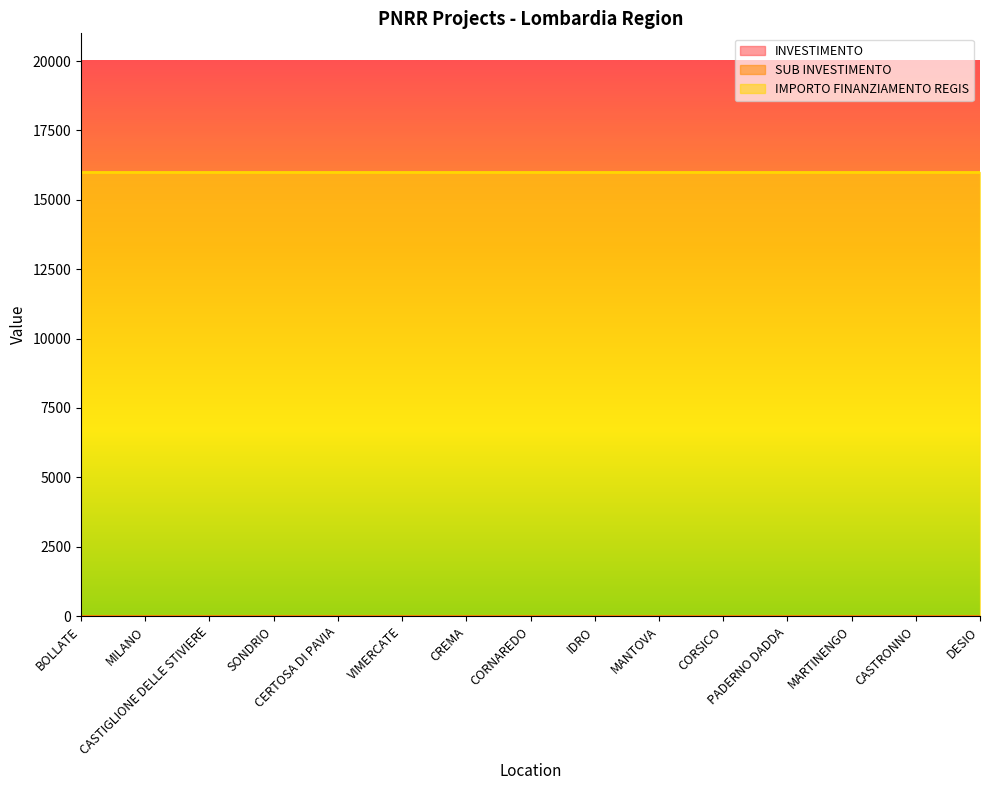

True or false: SUB INVESTIMENTO and IMPORTO FINANZIAMENTO REGIS intersect in this chart.

False